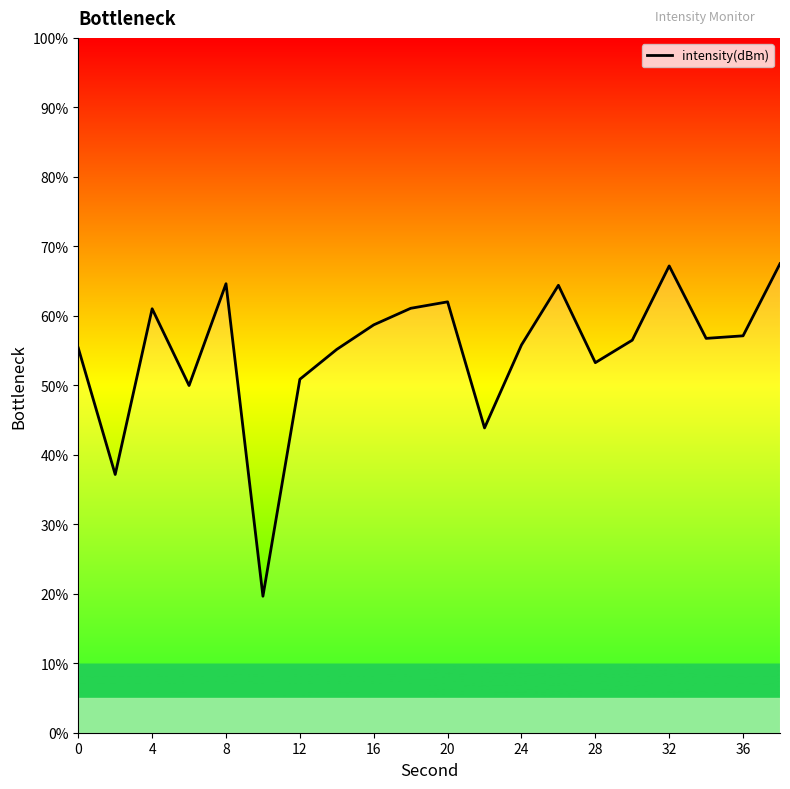

What is the minimum value shown in the chart?

19.6